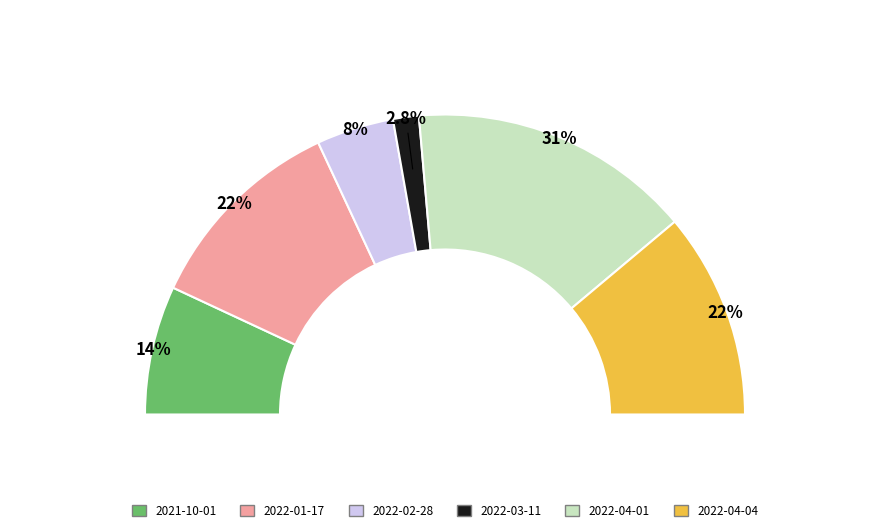

To the nearest percent, what is the combined percentage of 2022-03-11 and 2021-10-01?

17%